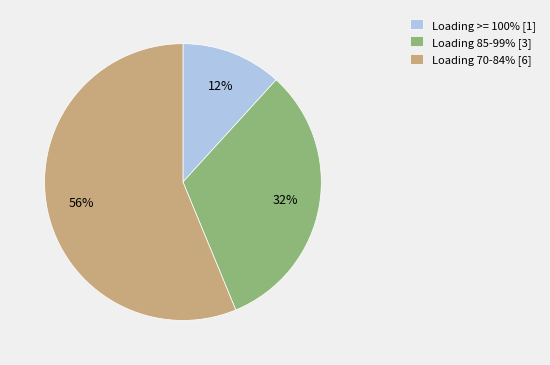

Is there any slice that represents more than half of the pie?

Yes